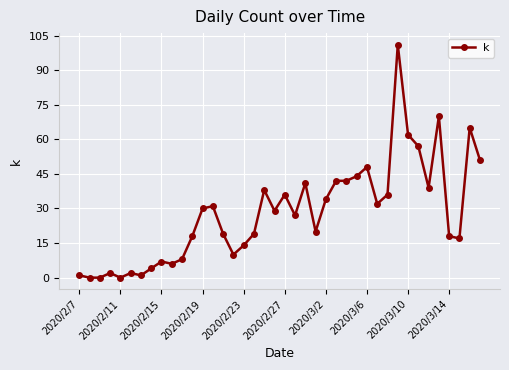

What is the average value?

28